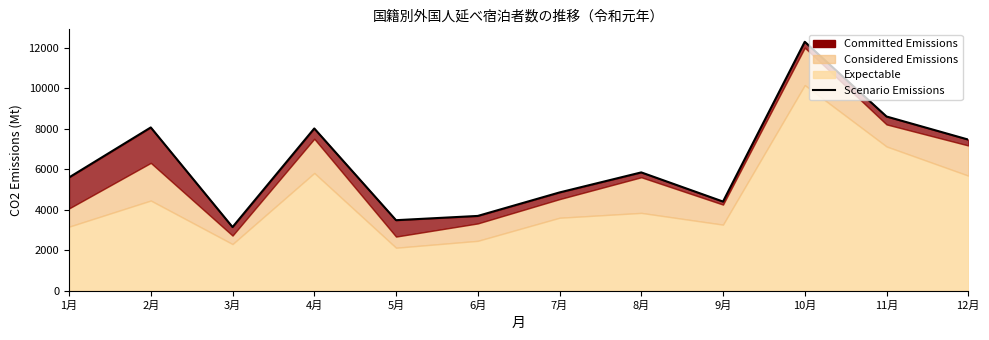

List the labels in order of value, smallest first.

3月, 5月, 6月, 9月, 7月, 1月, 8月, 12月, 4月, 2月, 11月, 10月